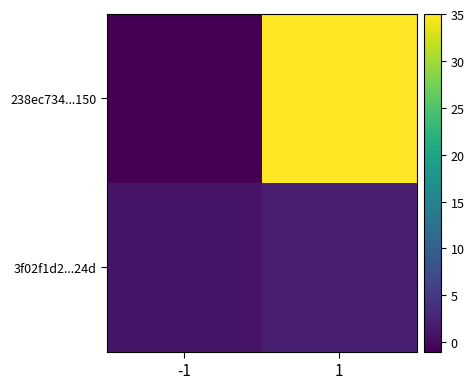

Which series has the widest spread of values?

238ec734...150